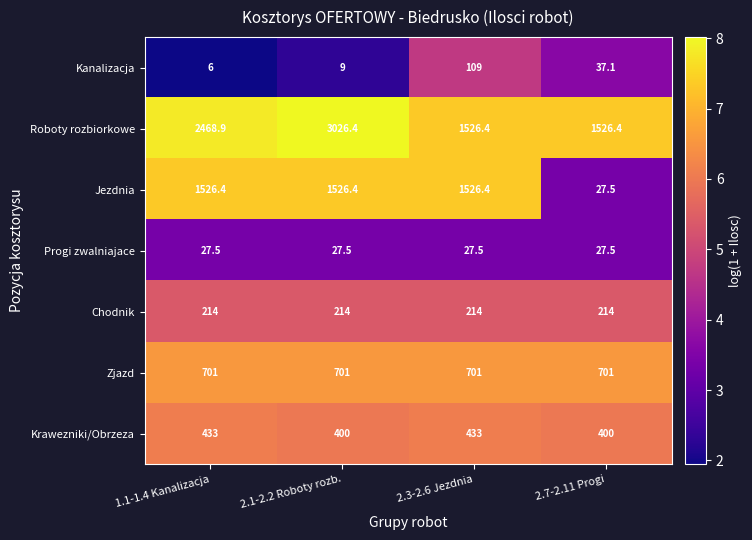

What is the average value of the Kanalizacja series?

40.3